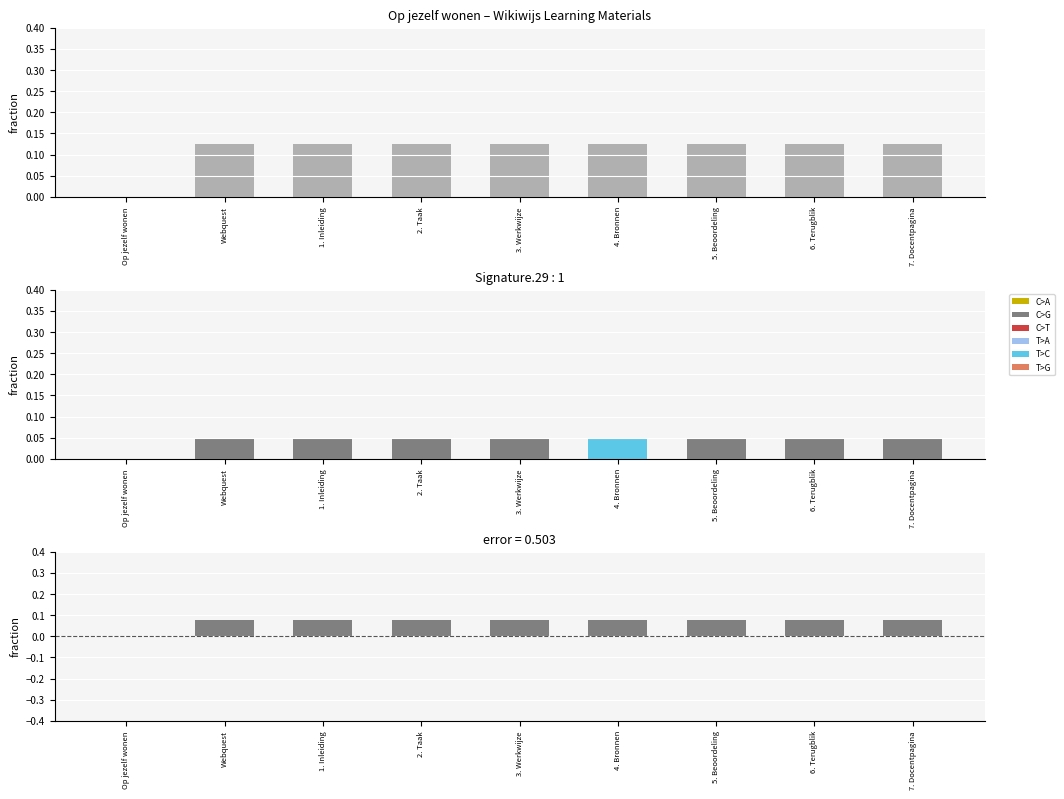

At which category does the chart reach its minimum across all series?

Op jezelf wonen